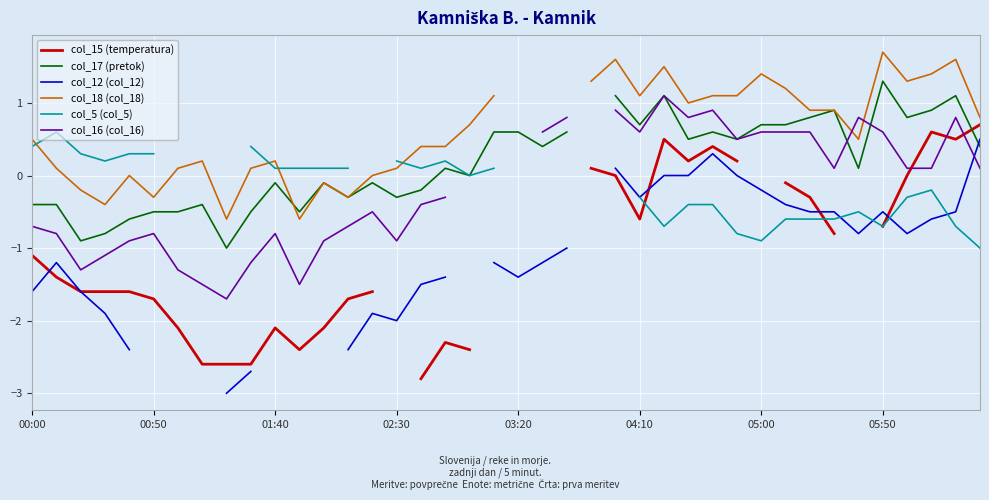

Rank the series at 31 from lowest to highest value.

col_5 (col_5), col_12 (col_12), col_15 (temperatura), col_16 (col_16), col_17 (pretok), col_18 (col_18)